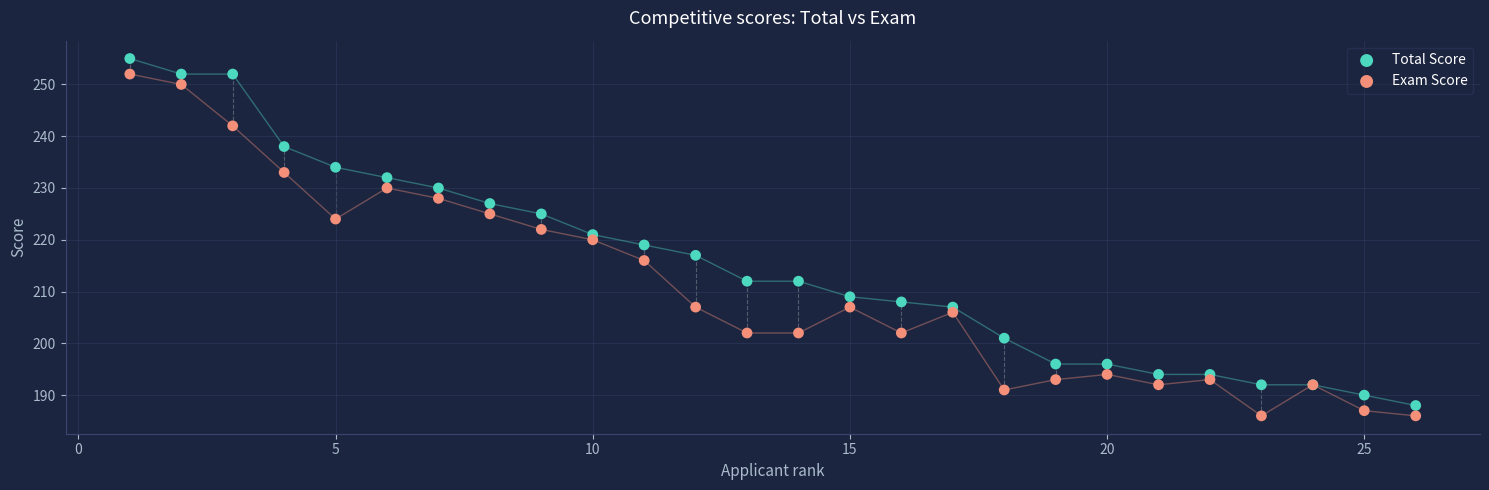

What is the X range (max minus min) for the scatter plot?

25